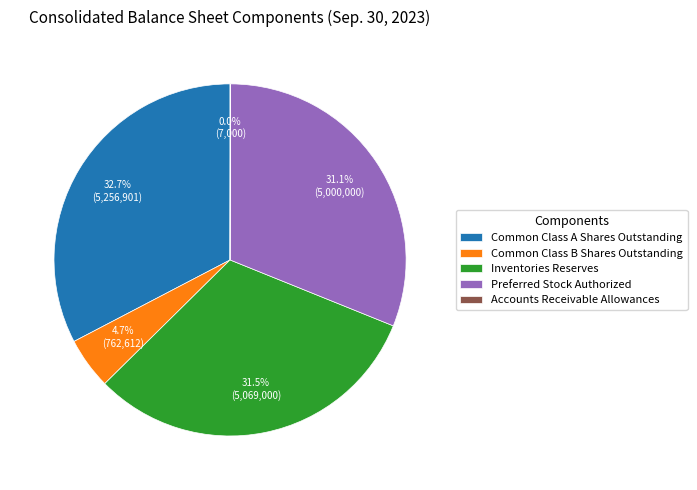

To the nearest percent, what is the average slice percentage?

20%